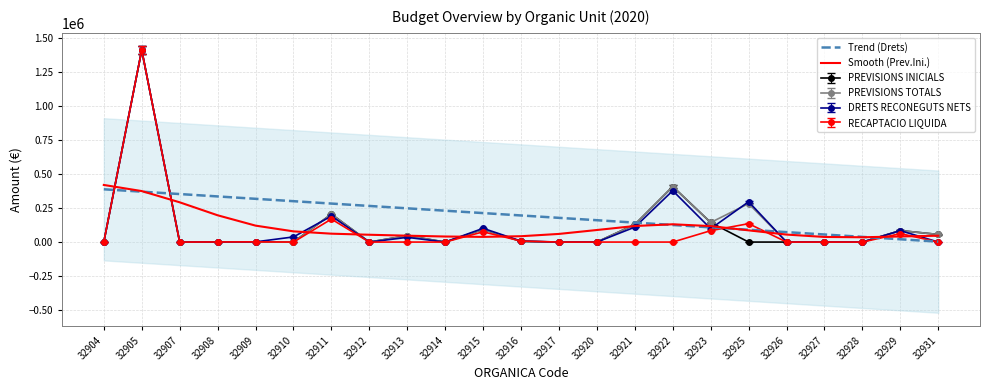

What is the difference between the highest and lowest values at 32909?

197353.8